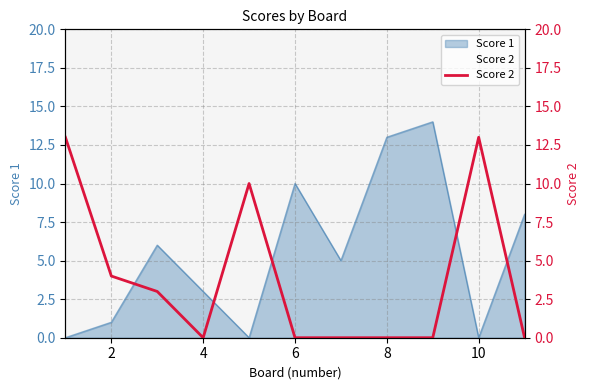

What is the difference between the second highest and second lowest values?

13